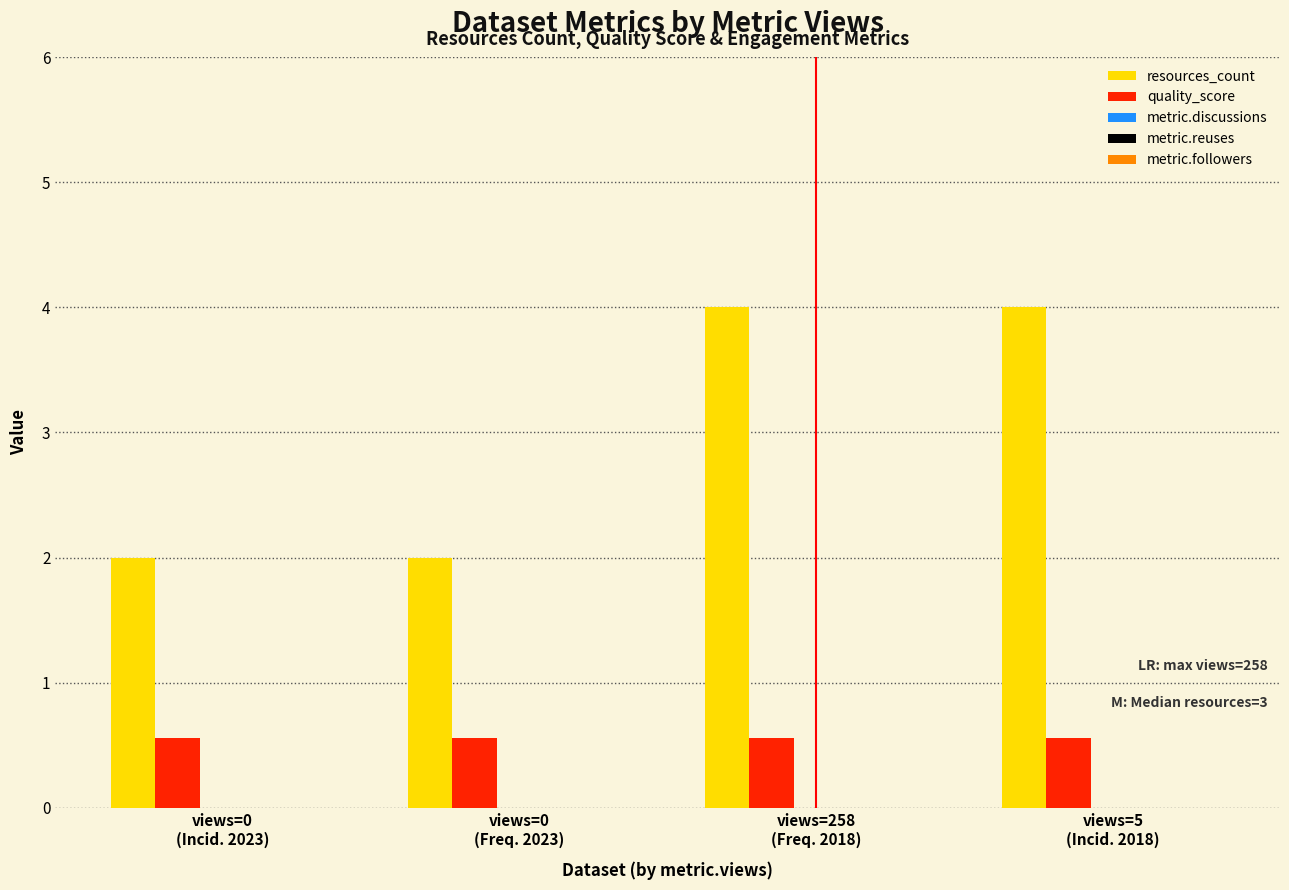

What is the smallest value displayed?

0.6